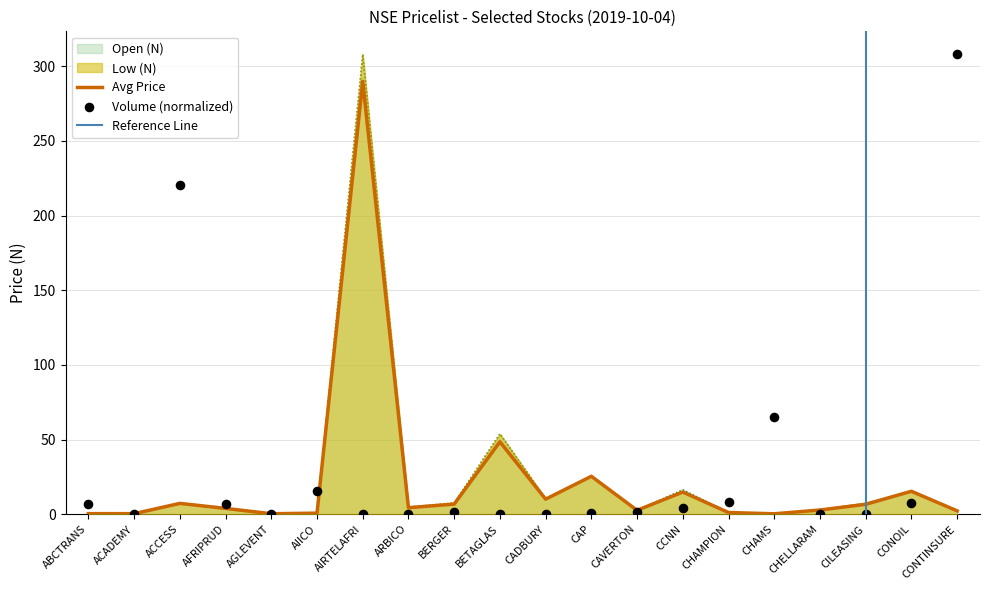

Which series has the largest total across all categories?

Volume